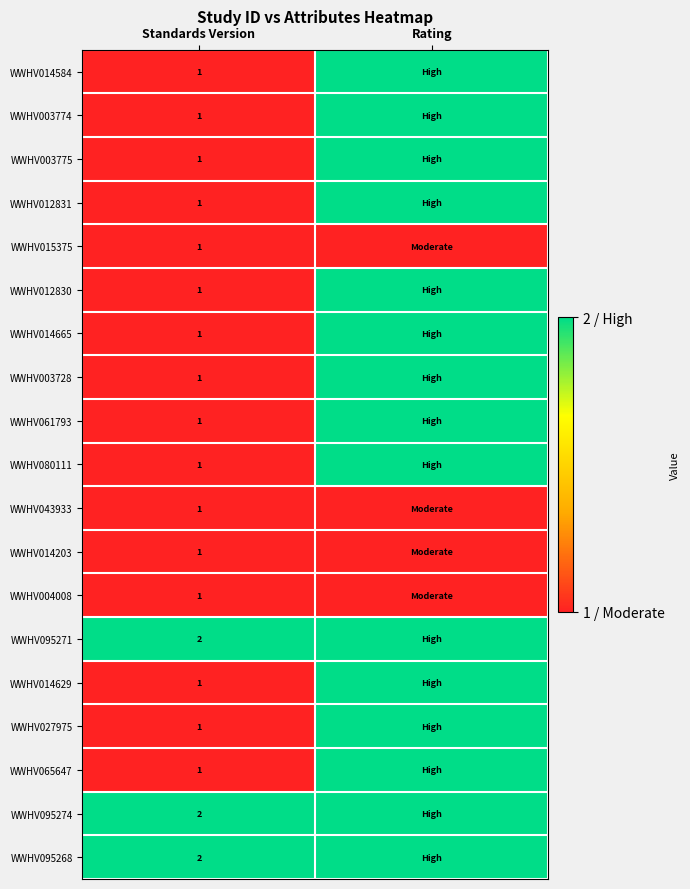

What is the total value across all series at Standards Version?

22